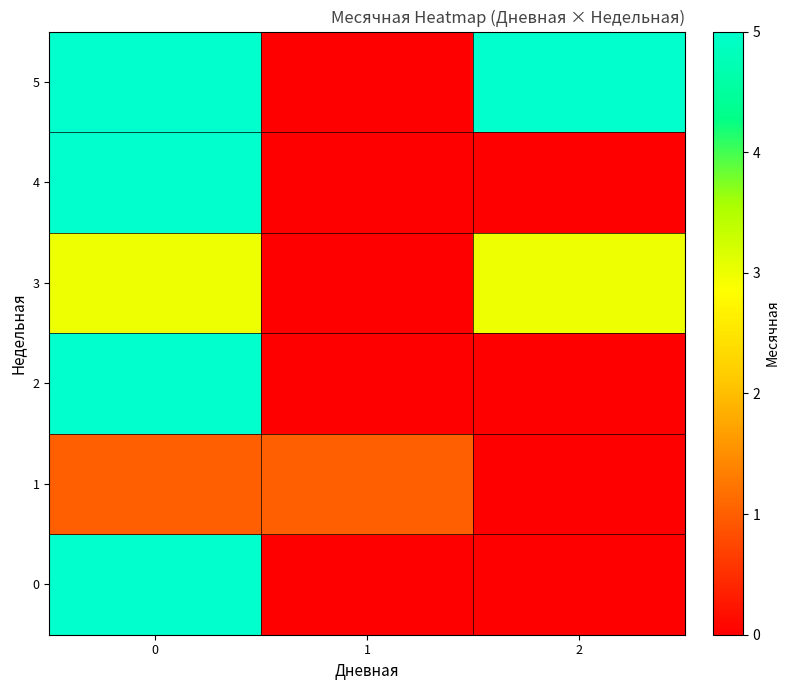

What is the total value across all series at 1?

1